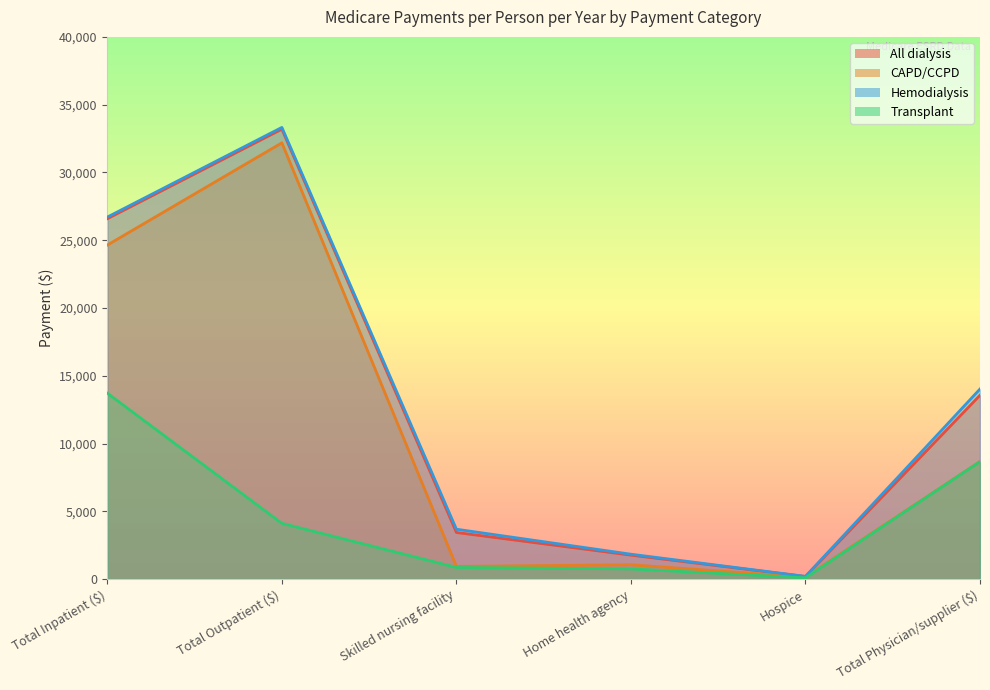

Reading left to right, what are all the values shown in this chart?

All dialysis: 26588	33194	3436	1764	190	13560
CAPD/CCPD: 24642	32185	936	1052	145	8673
Hemodialysis: 26707	33322	3676	1832	194	14021
Transplant: 13710	4108	856	750	90	8662